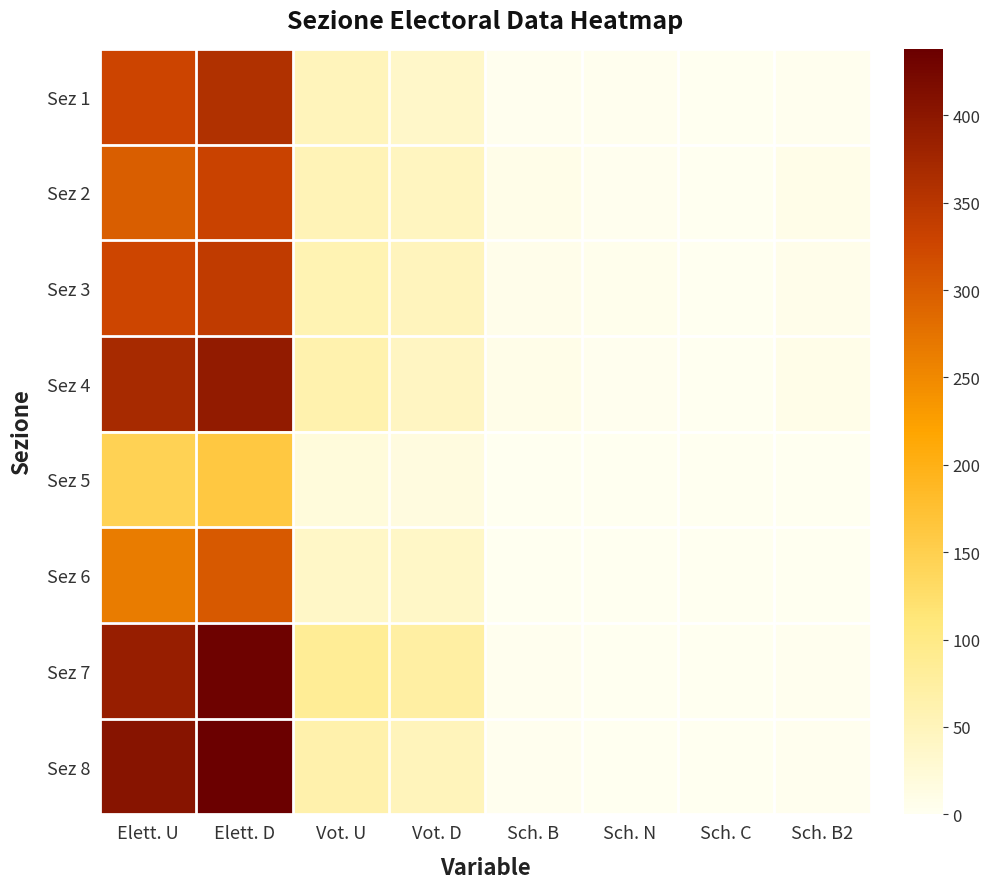

Reading left to right, extract all data points from this chart.

Sez 1: Elett. U=328	Elett. D=358	Vot. U=50	Vot. D=36	Sch. B=3	Sch. N=3	Sch. C=0	Sch. B2=3
Sez 2: Elett. U=299	Elett. D=331	Vot. U=54	Vot. D=46	Sch. B=7	Sch. N=2	Sch. C=0	Sch. B2=7
Sez 3: Elett. U=326	Elett. D=341	Vot. U=58	Vot. D=48	Sch. B=6	Sch. N=4	Sch. C=0	Sch. B2=6
Sez 4: Elett. U=369	Elett. D=393	Vot. U=63	Vot. D=44	Sch. B=7	Sch. N=3	Sch. C=0	Sch. B2=7
Sez 5: Elett. U=144	Elett. D=162	Vot. U=19	Vot. D=16	Sch. B=1	Sch. N=1	Sch. C=0	Sch. B2=1
Sez 6: Elett. U=264	Elett. D=303	Vot. U=38	Vot. D=38	Sch. B=1	Sch. N=1	Sch. C=0	Sch. B2=1
Sez 7: Elett. U=387	Elett. D=434	Vot. U=84	Vot. D=73	Sch. B=3	Sch. N=0	Sch. C=0	Sch. B2=3
Sez 8: Elett. U=405	Elett. D=438	Vot. U=65	Vot. D=50	Sch. B=2	Sch. N=0	Sch. C=0	Sch. B2=2